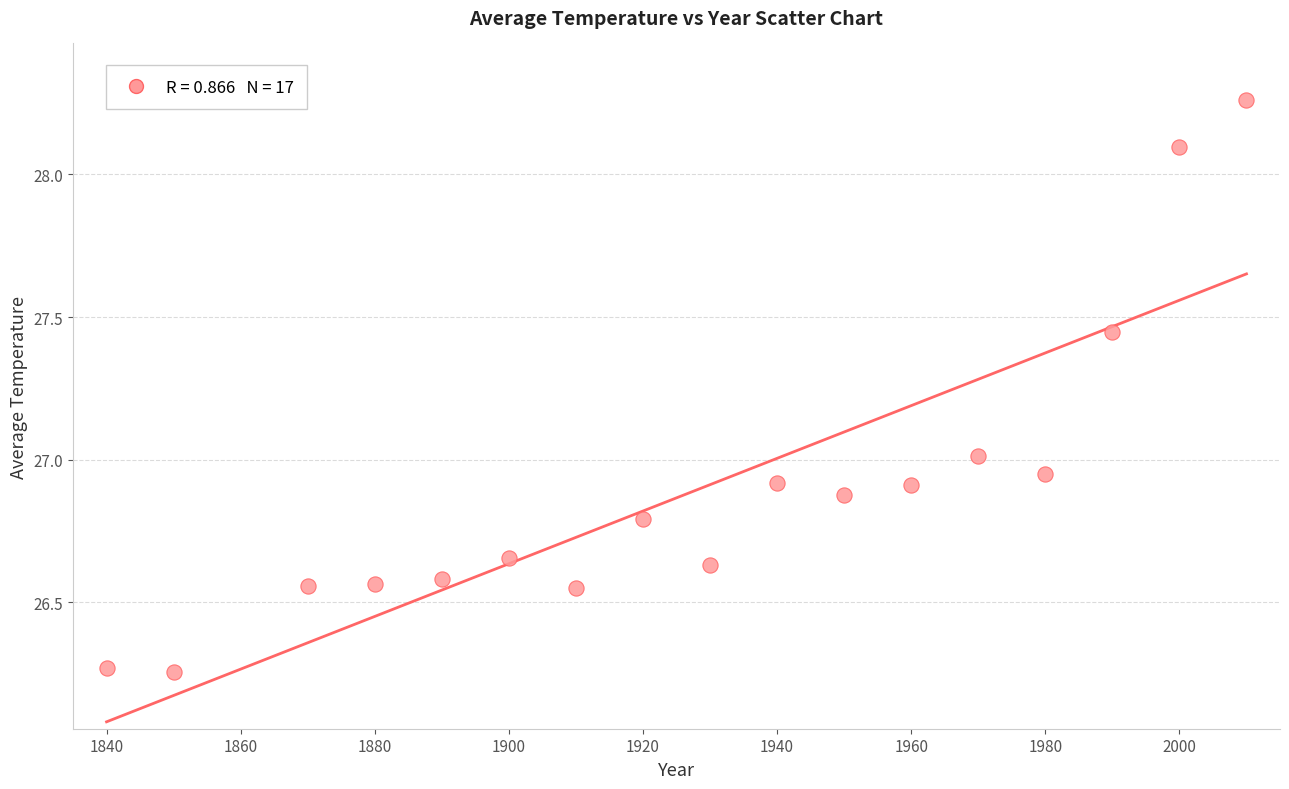

What is the range of Y values (max minus min)?

2.0